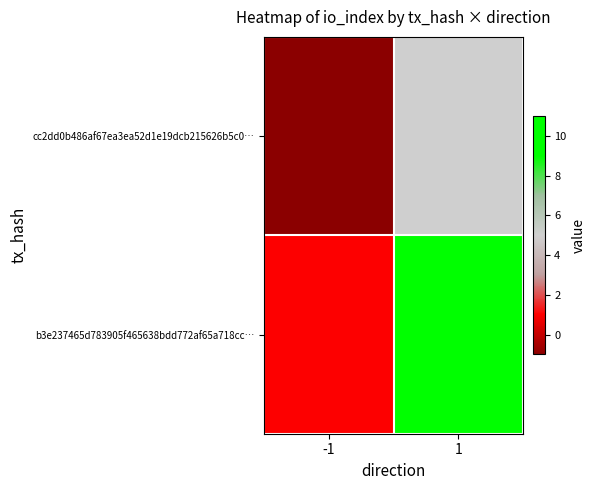

What is the minimum value shown in the chart?

-1